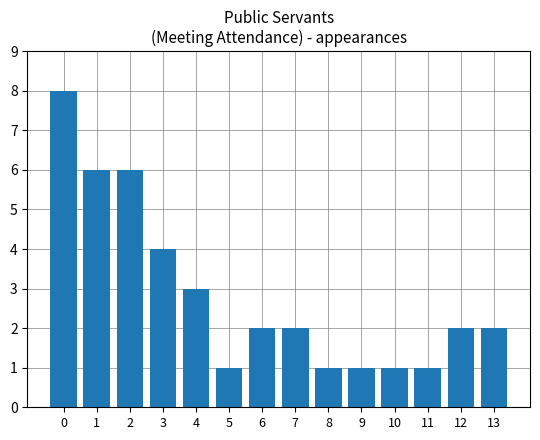

How many distinct data groups are displayed?

1